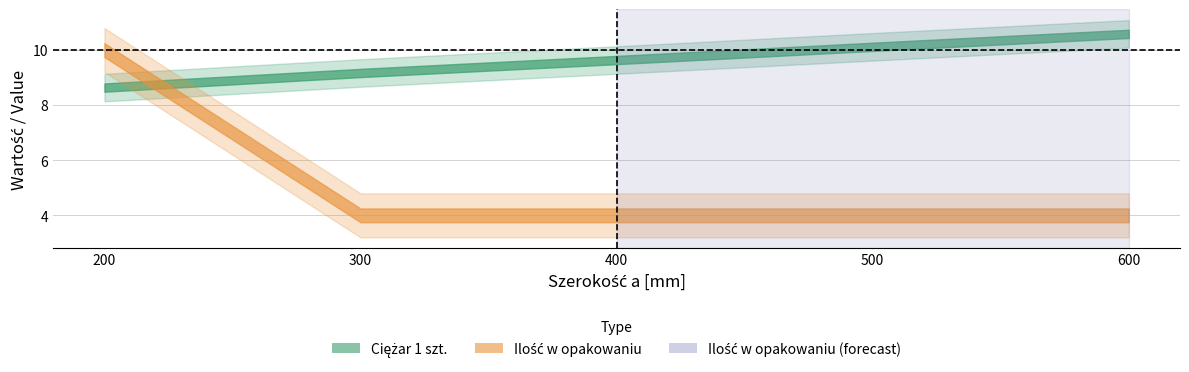

How many data points in Ciężar 1 szt. are above 9?

4